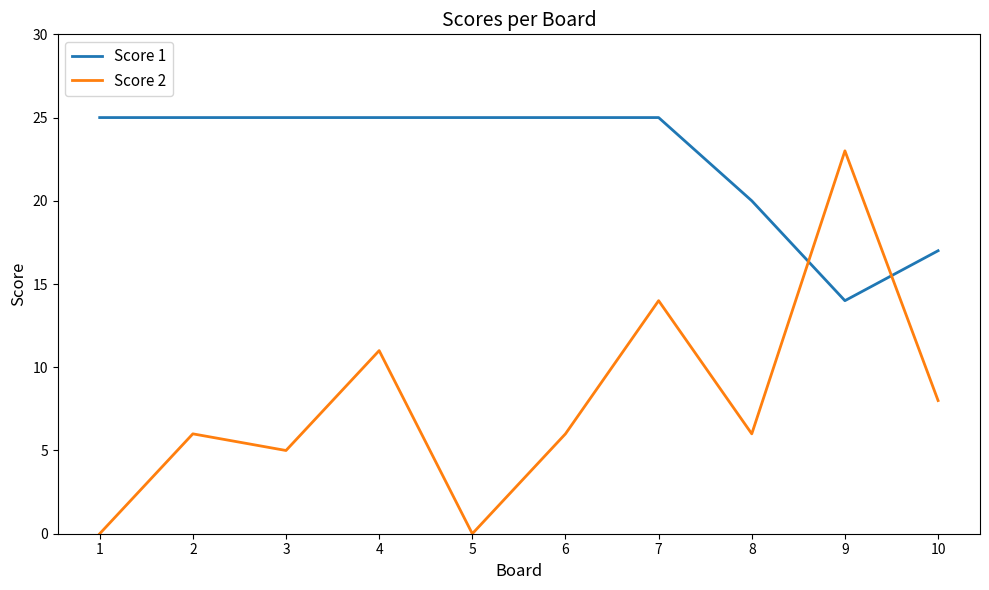

What are all the series names shown in the legend?

Score 1, Score 2